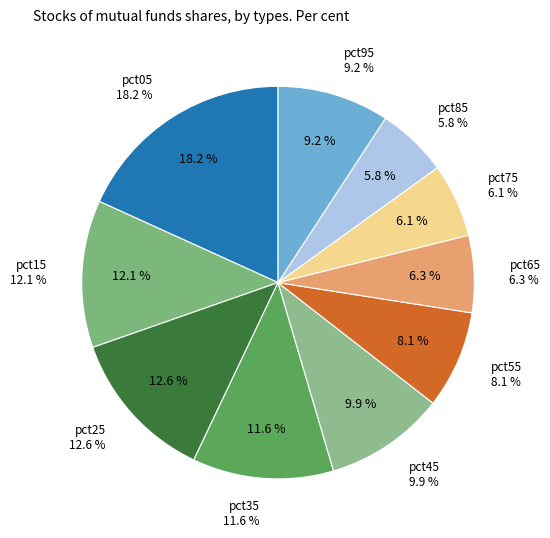

Combined, do pct25 and pct35 account for over 50%?

No